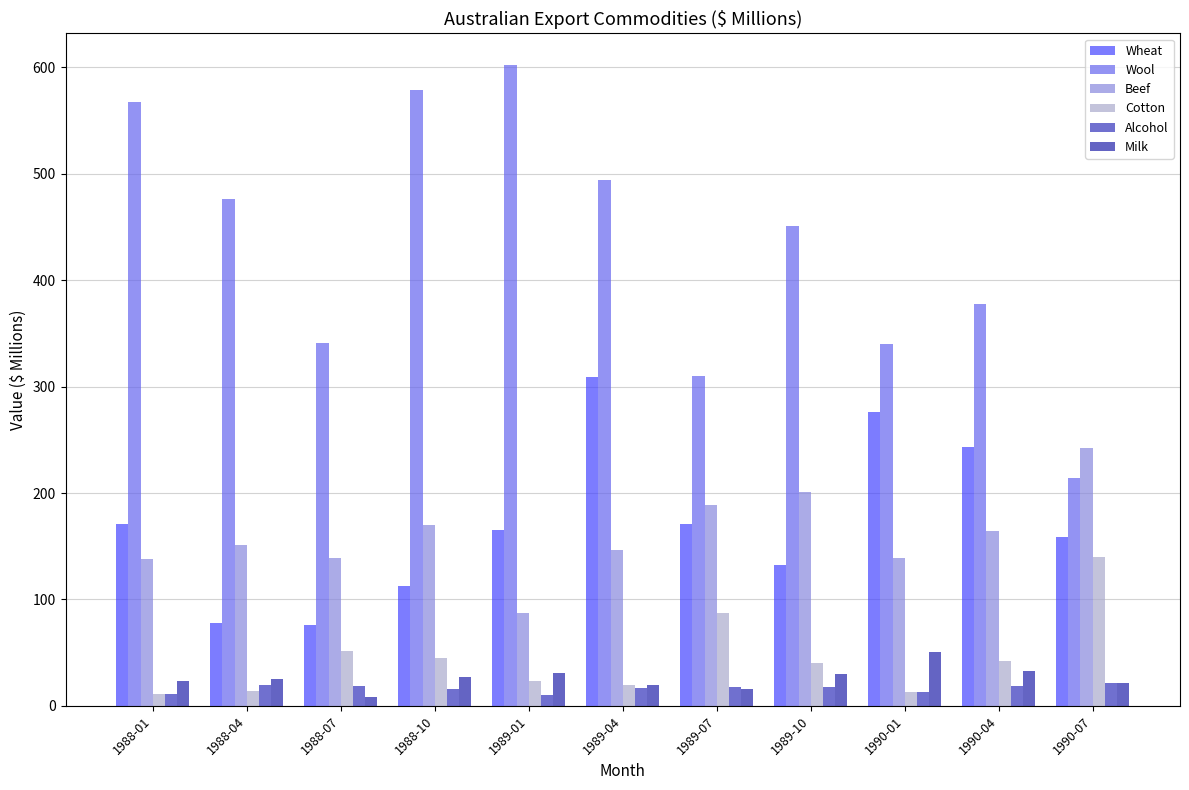

Between 1989-01 and 1988-10, which is larger?

1989-01